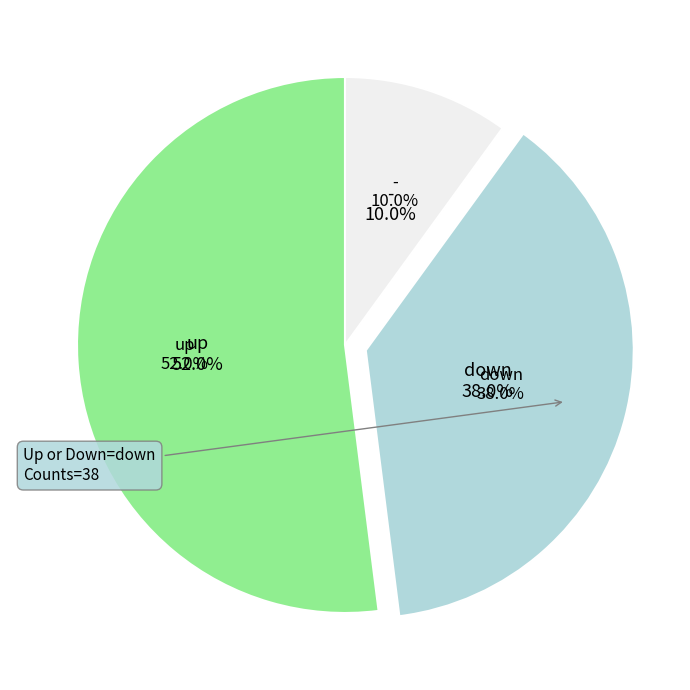

What percentage is the up slice, to the nearest percent?

52%